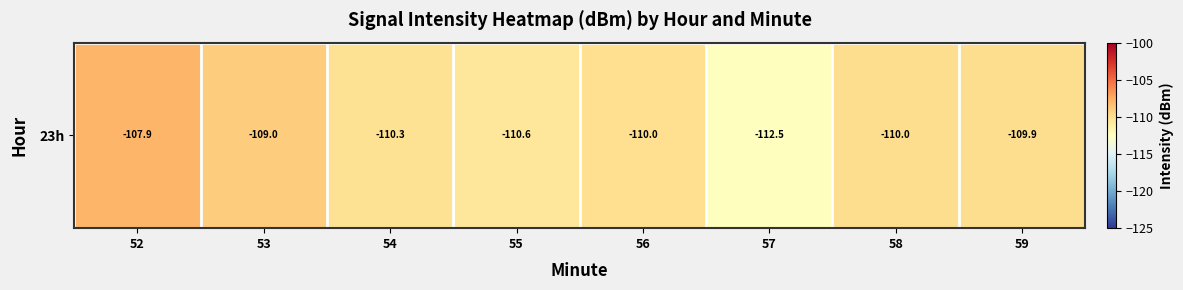

Reading left to right, what are all the values shown in this chart?

-107.9	-109.0	-110.3	-110.6	-110.0	-112.5	-110.0	-109.9